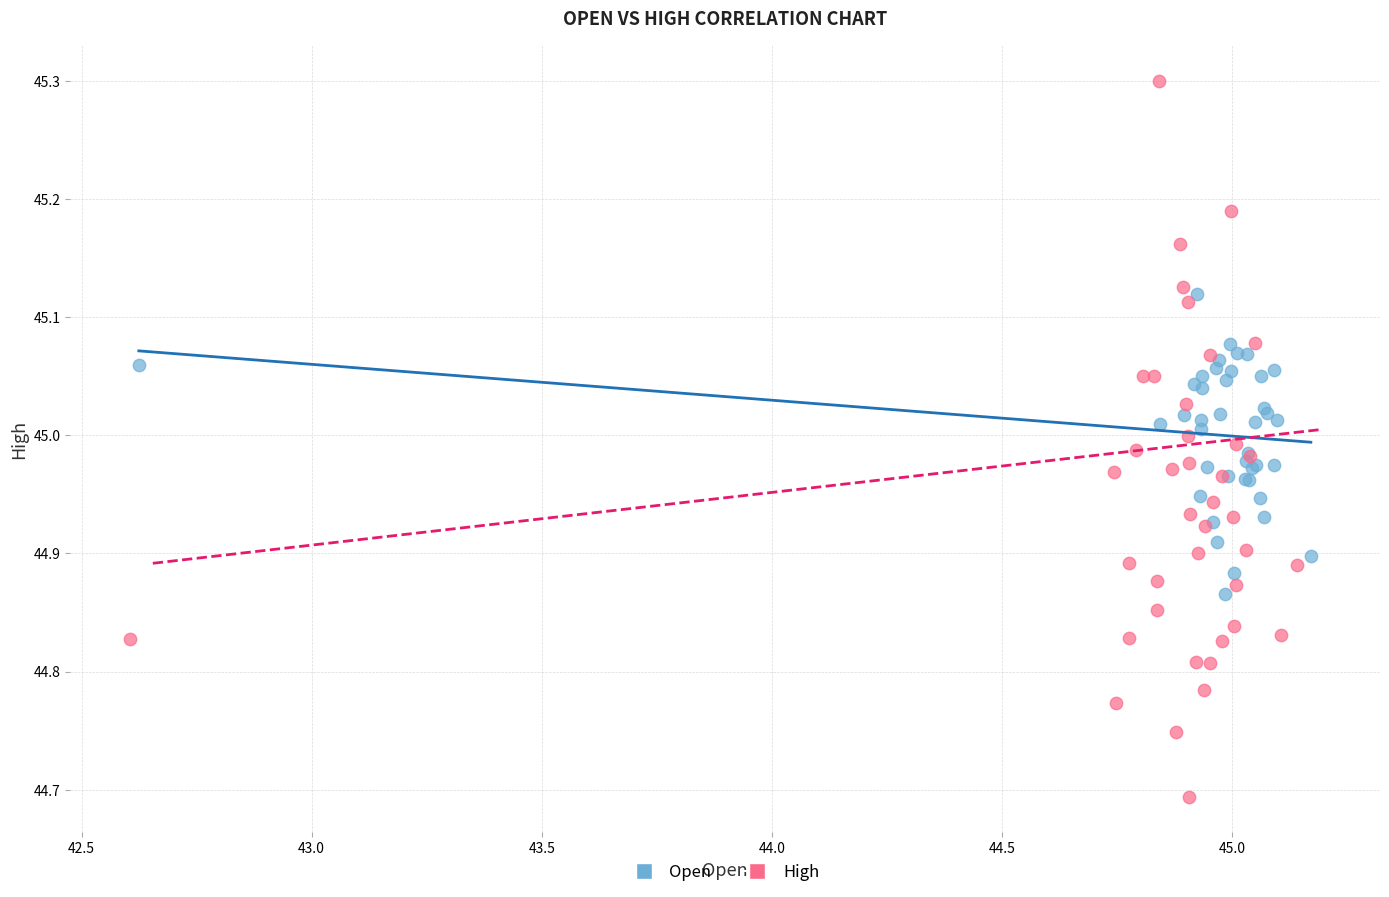

Which series has the largest Y range (max minus min)?

High